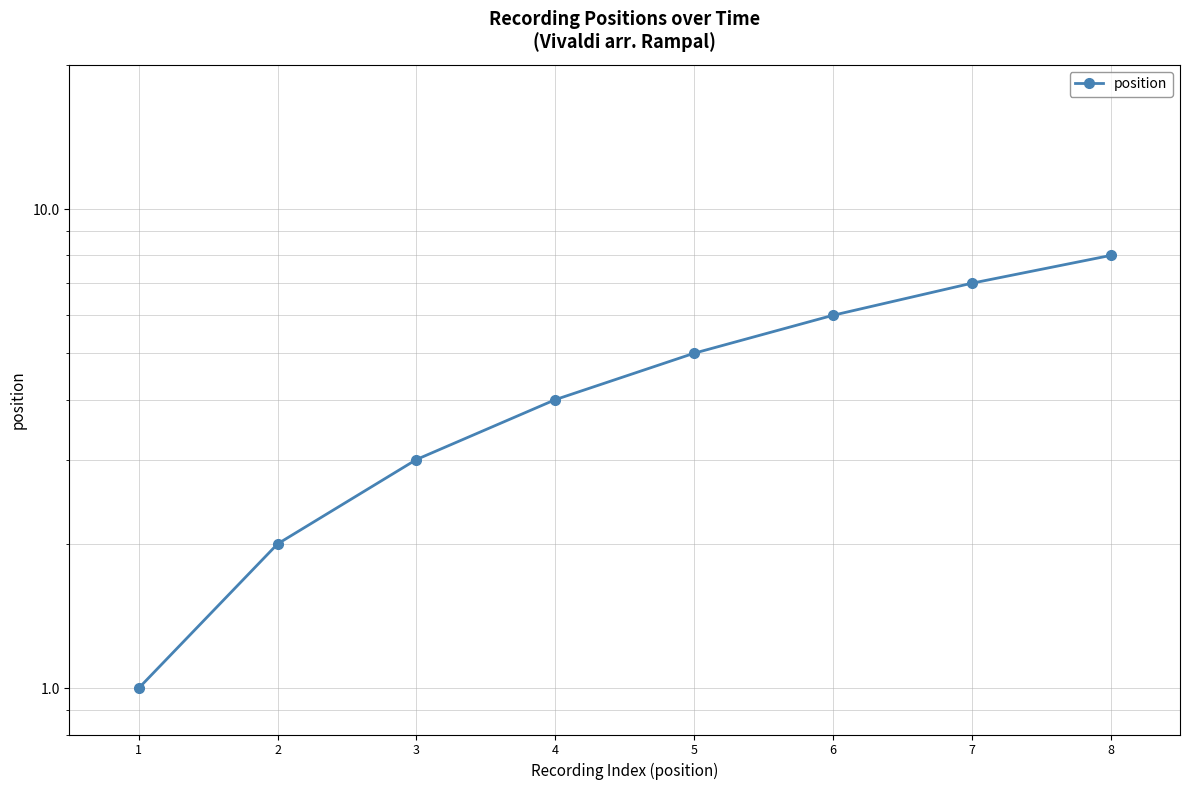

How many lines are shown in the chart?

1